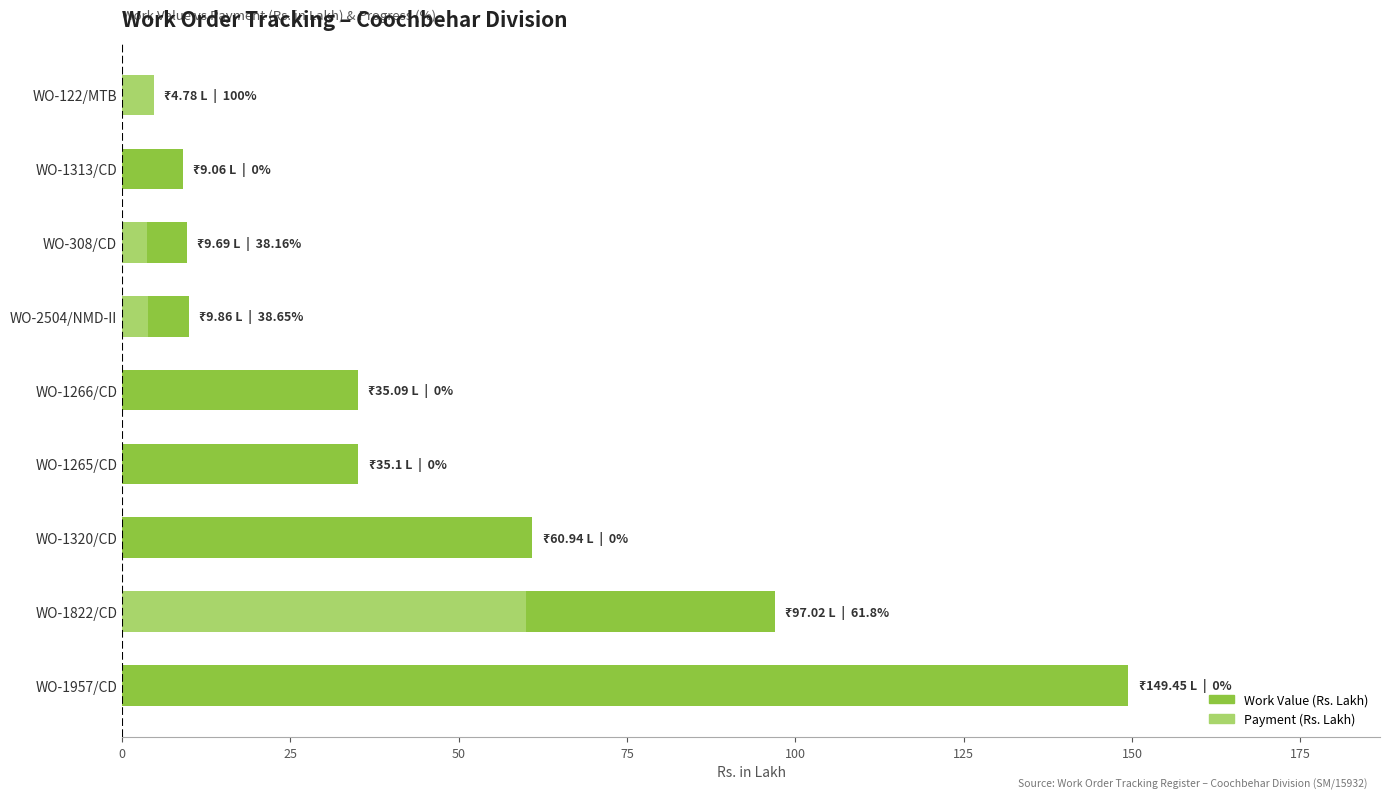

Is the value of Work Value (Rs. Lakh) at WO-122/MTB greater than the value of Payment (Rs. Lakh) at WO-122/MTB?

No